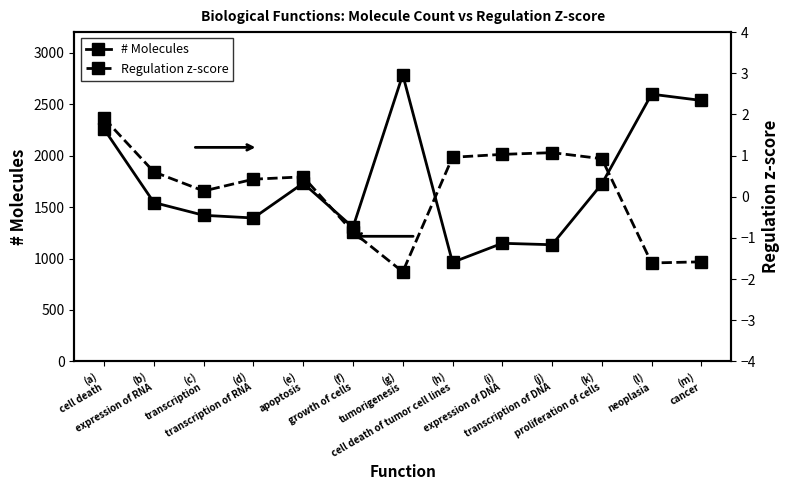

What is the total value across all series at (h)
cell death of tumor cell lines?

964.0